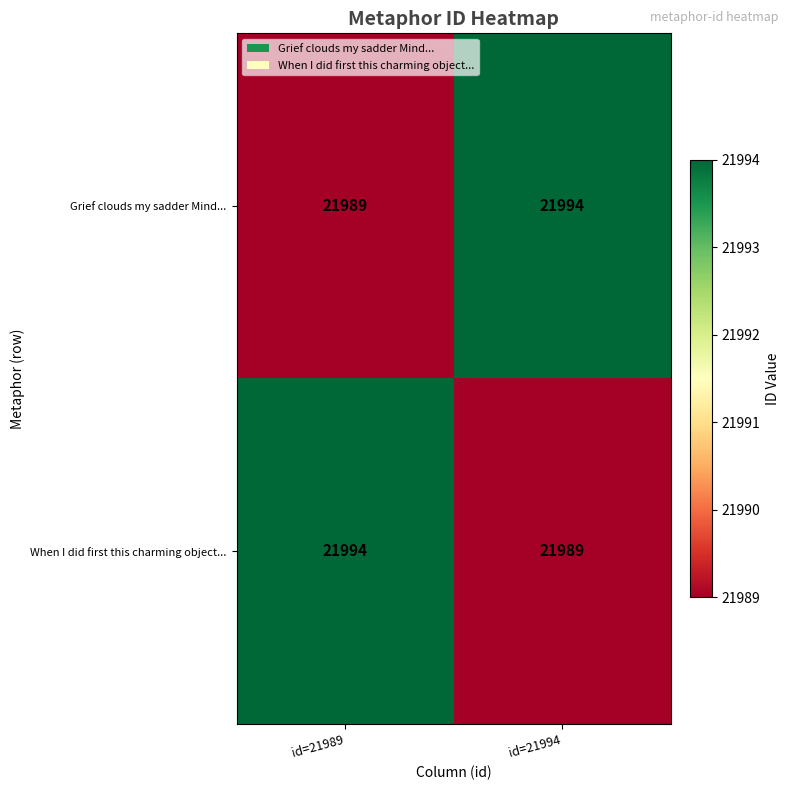

Count the number of data series in this chart.

2